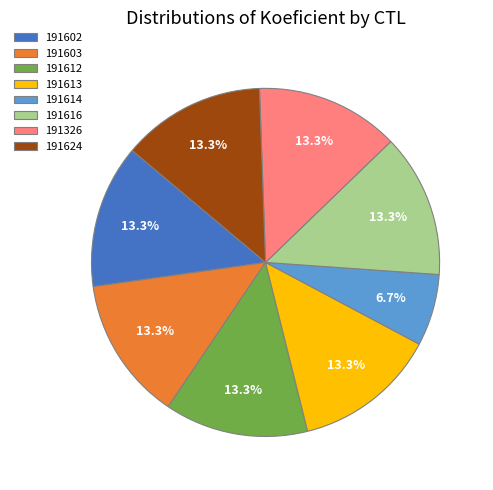

Which category has the smallest portion of the pie?

191614